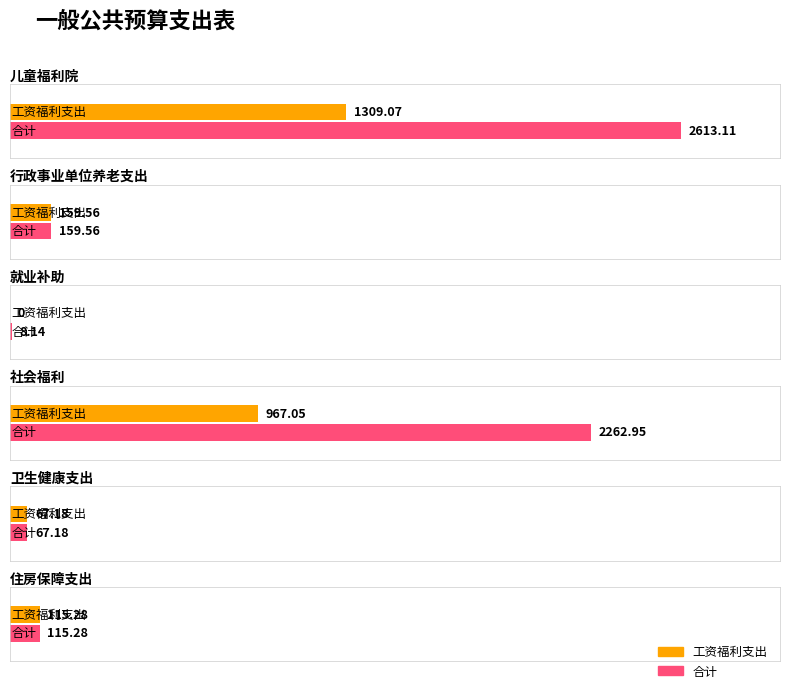

Where is 工资福利支出 nearest to the value 654?

社会福利